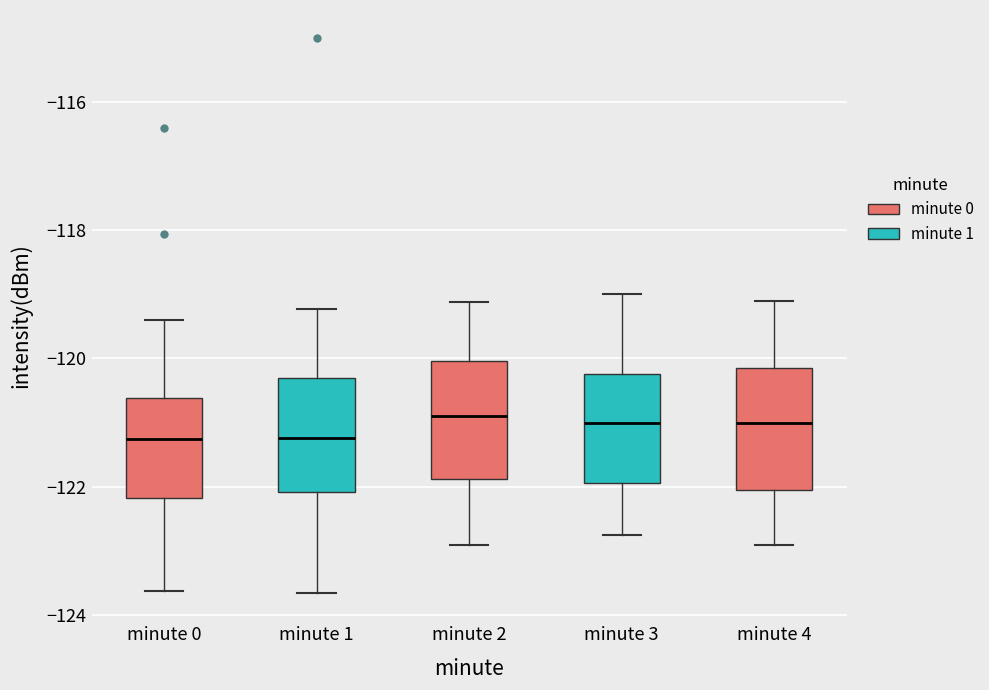

Reading left to right, transcribe this box plot: for each box, give where its median line is, the range the box spans, and where its two whiskers end, as read against the y-axis. The values are not printed on the chart, so give them approximately, as read against the axis.

minute 0: median -121.2, box -122.2 to -120.6, whiskers -123.6 to -119.4
minute 1: median -121.2, box -122.0 to -120.4, whiskers -123.6 to -119.2
minute 2: median -121.0, box -121.8 to -120.0, whiskers -123.0 to -119.2
minute 3: median -121.0, box -122.0 to -120.2, whiskers -122.8 to -119.0
minute 4: median -121.0, box -122.0 to -120.2, whiskers -122.8 to -119.0